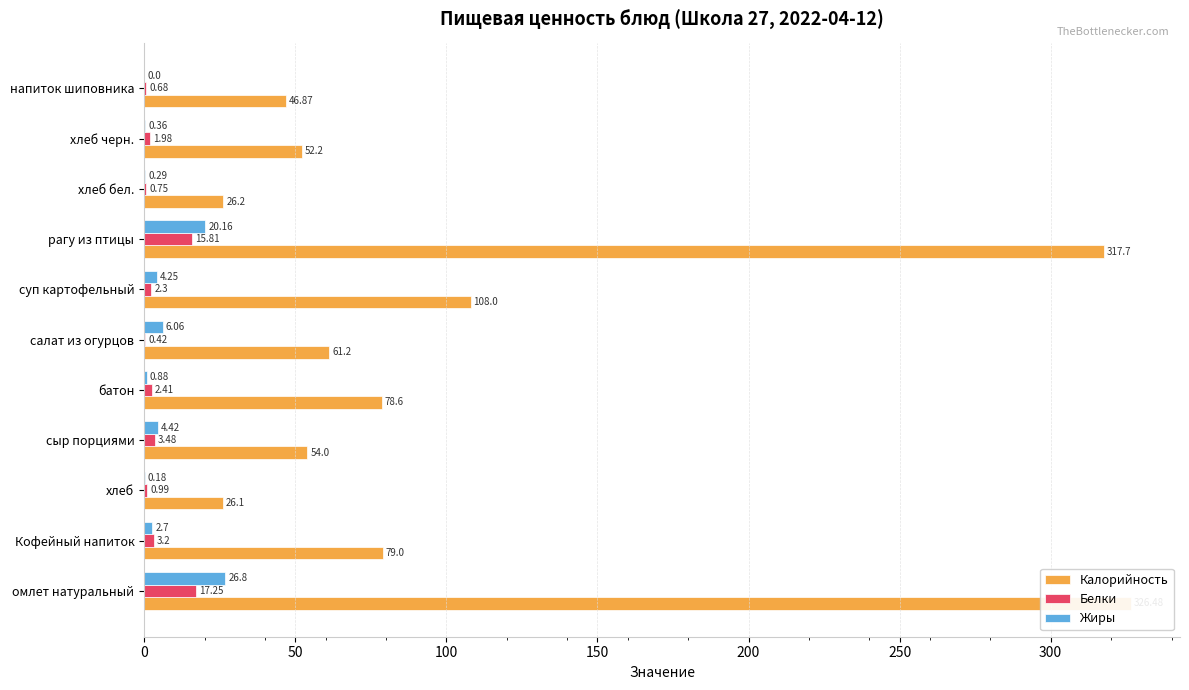

Read the Белки value at омлет натуральный.

17.2